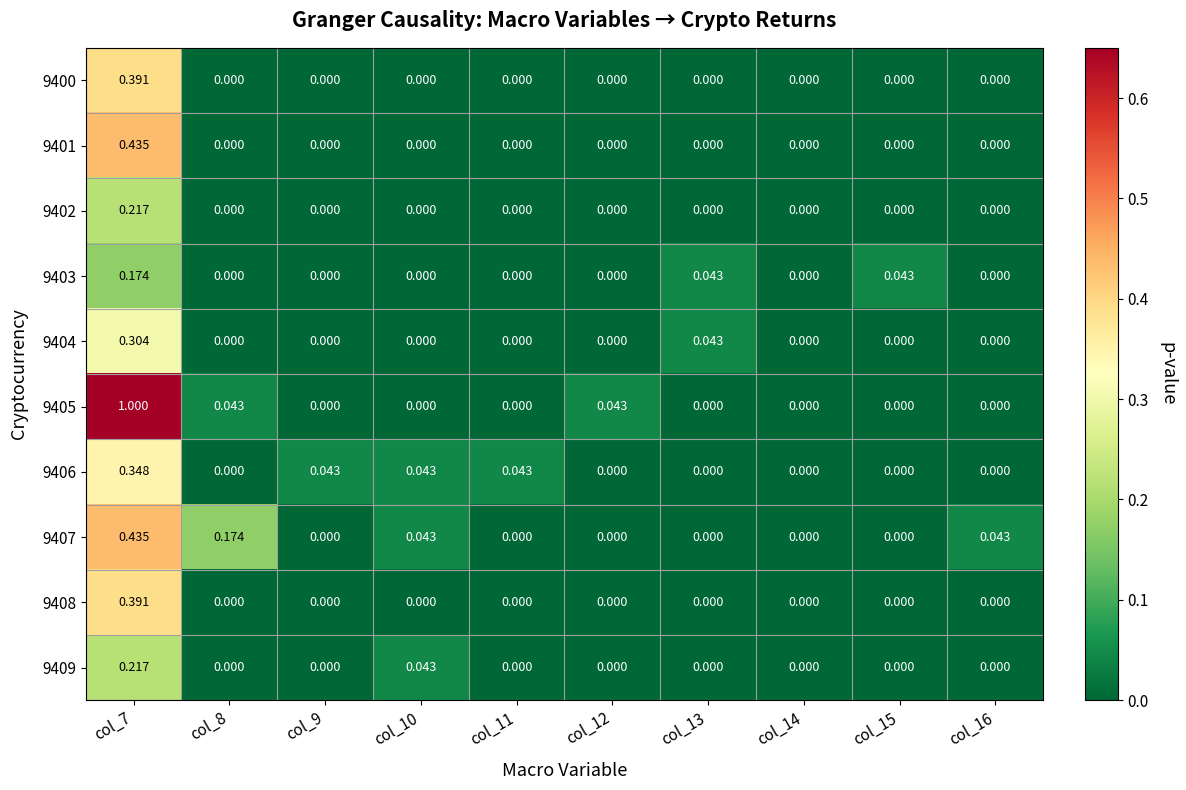

Between col_12 and col_13, which is larger?

col_12